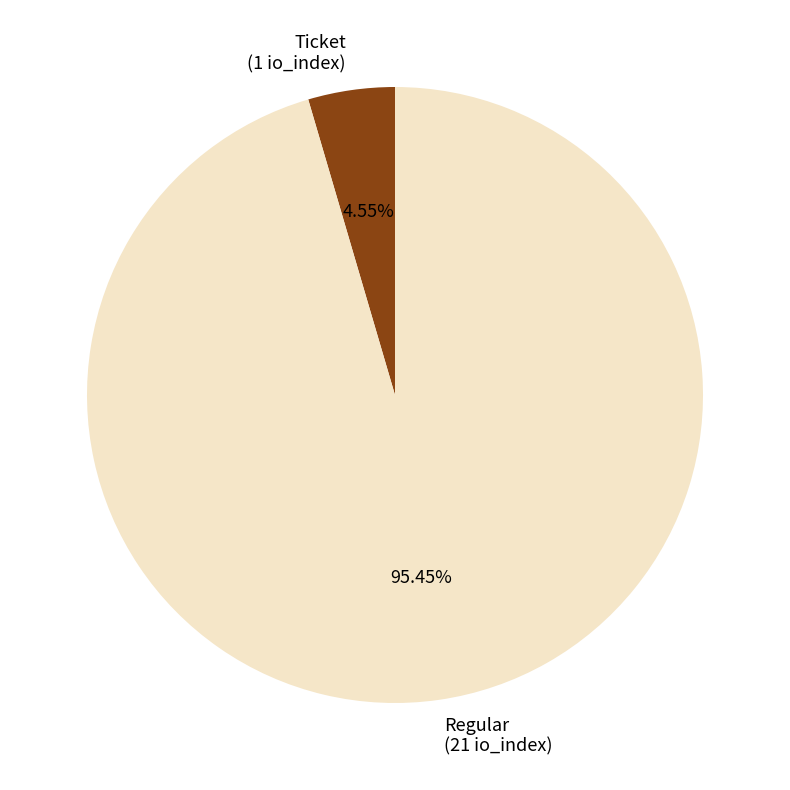

How many segments does this pie chart have?

2